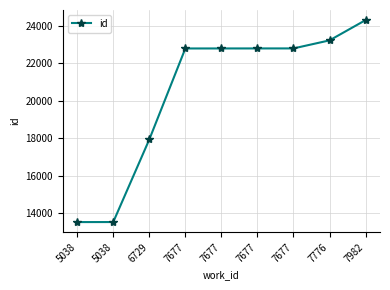

What is the change in value from 7677 to 7982?

+1508